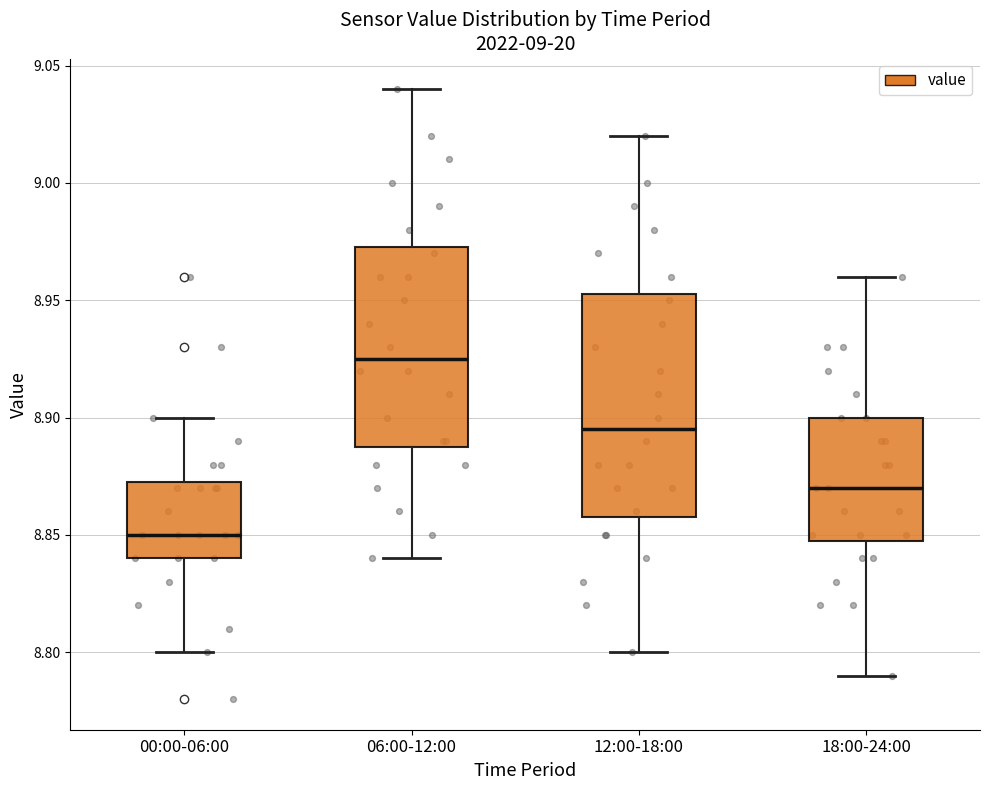

Which box is the tallest, from its lower edge to its upper edge?

12:00-18:00